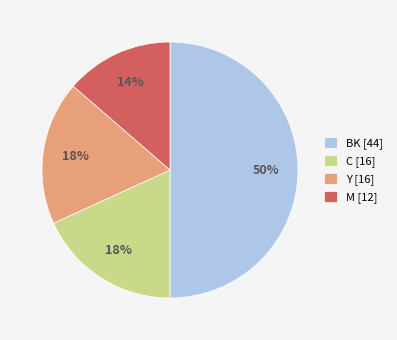

Which slice is the largest?

BK